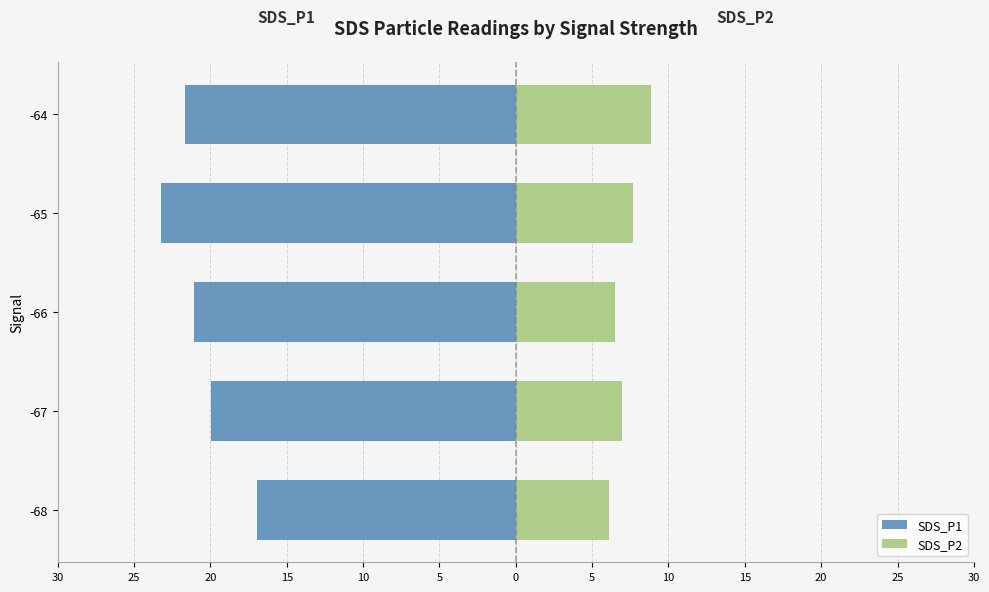

What is the value of the SDS_P2 bar at the 2nd from the left?

6.9